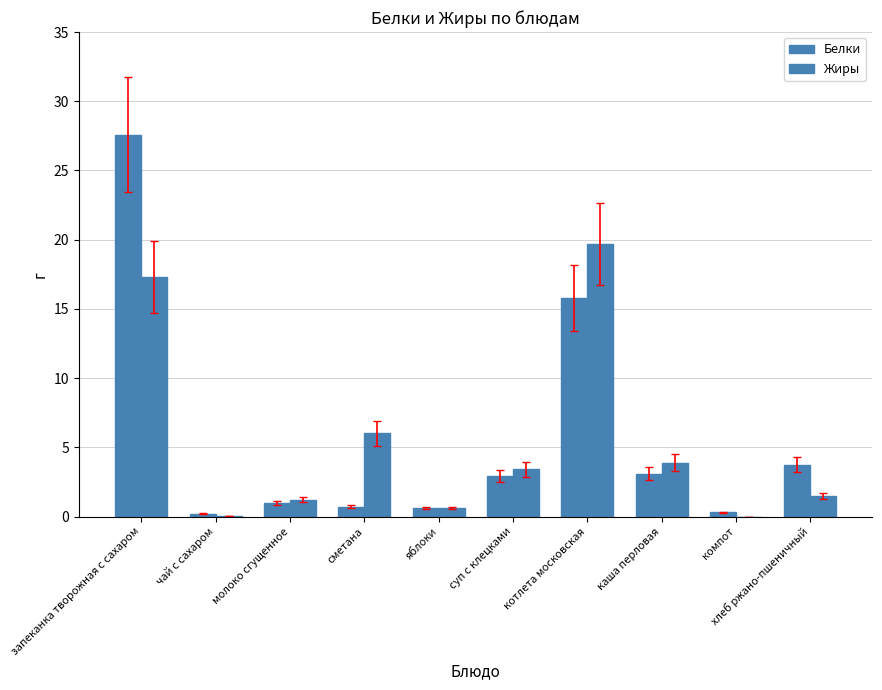

How many distinct data groups are displayed?

2